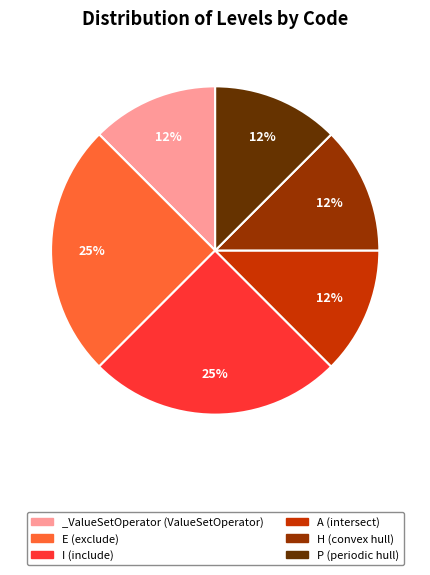

True or false: _ValueSetOperator accounts for 12% of the total.

True